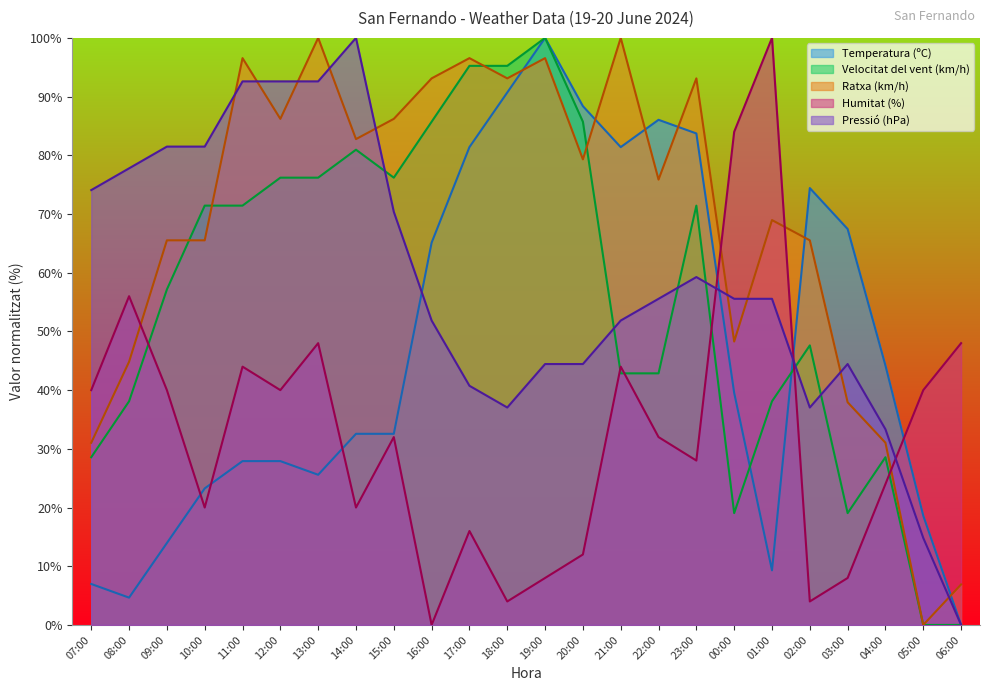

Which category has the lowest value across all series?

06:00